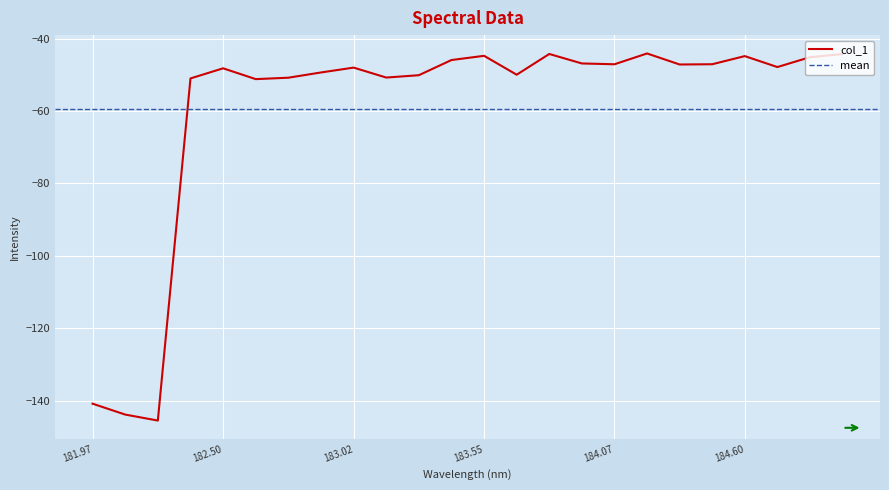

What is the change in value from 184.5979655002 to 184.7290361848?

-3.0